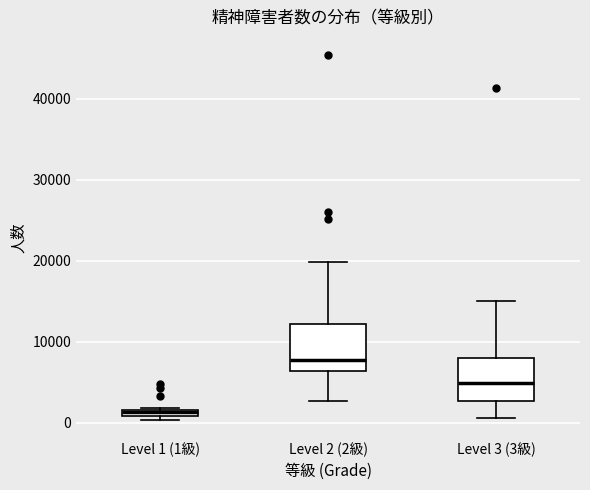

Where does the median line of the box for Level 2 (2級) sit on the y-axis? The values are not printed on the chart, so give them approximately, as read against the axis.

8000